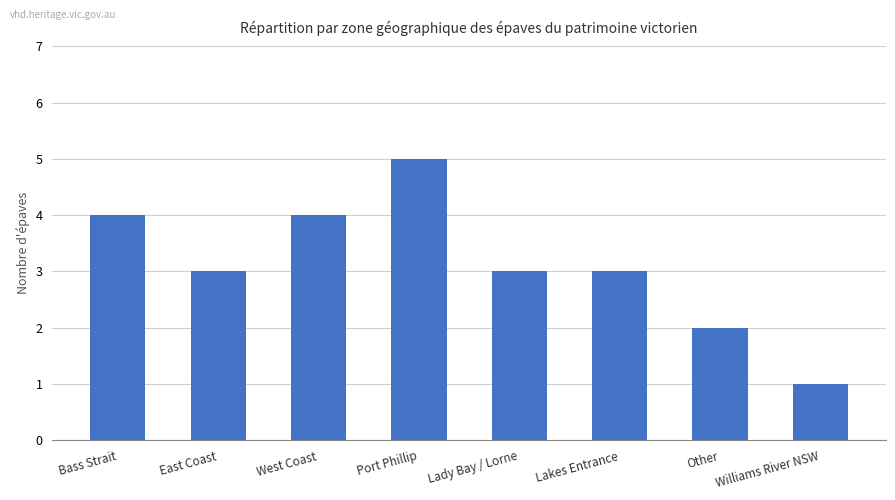

Are the bars horizontal?

No